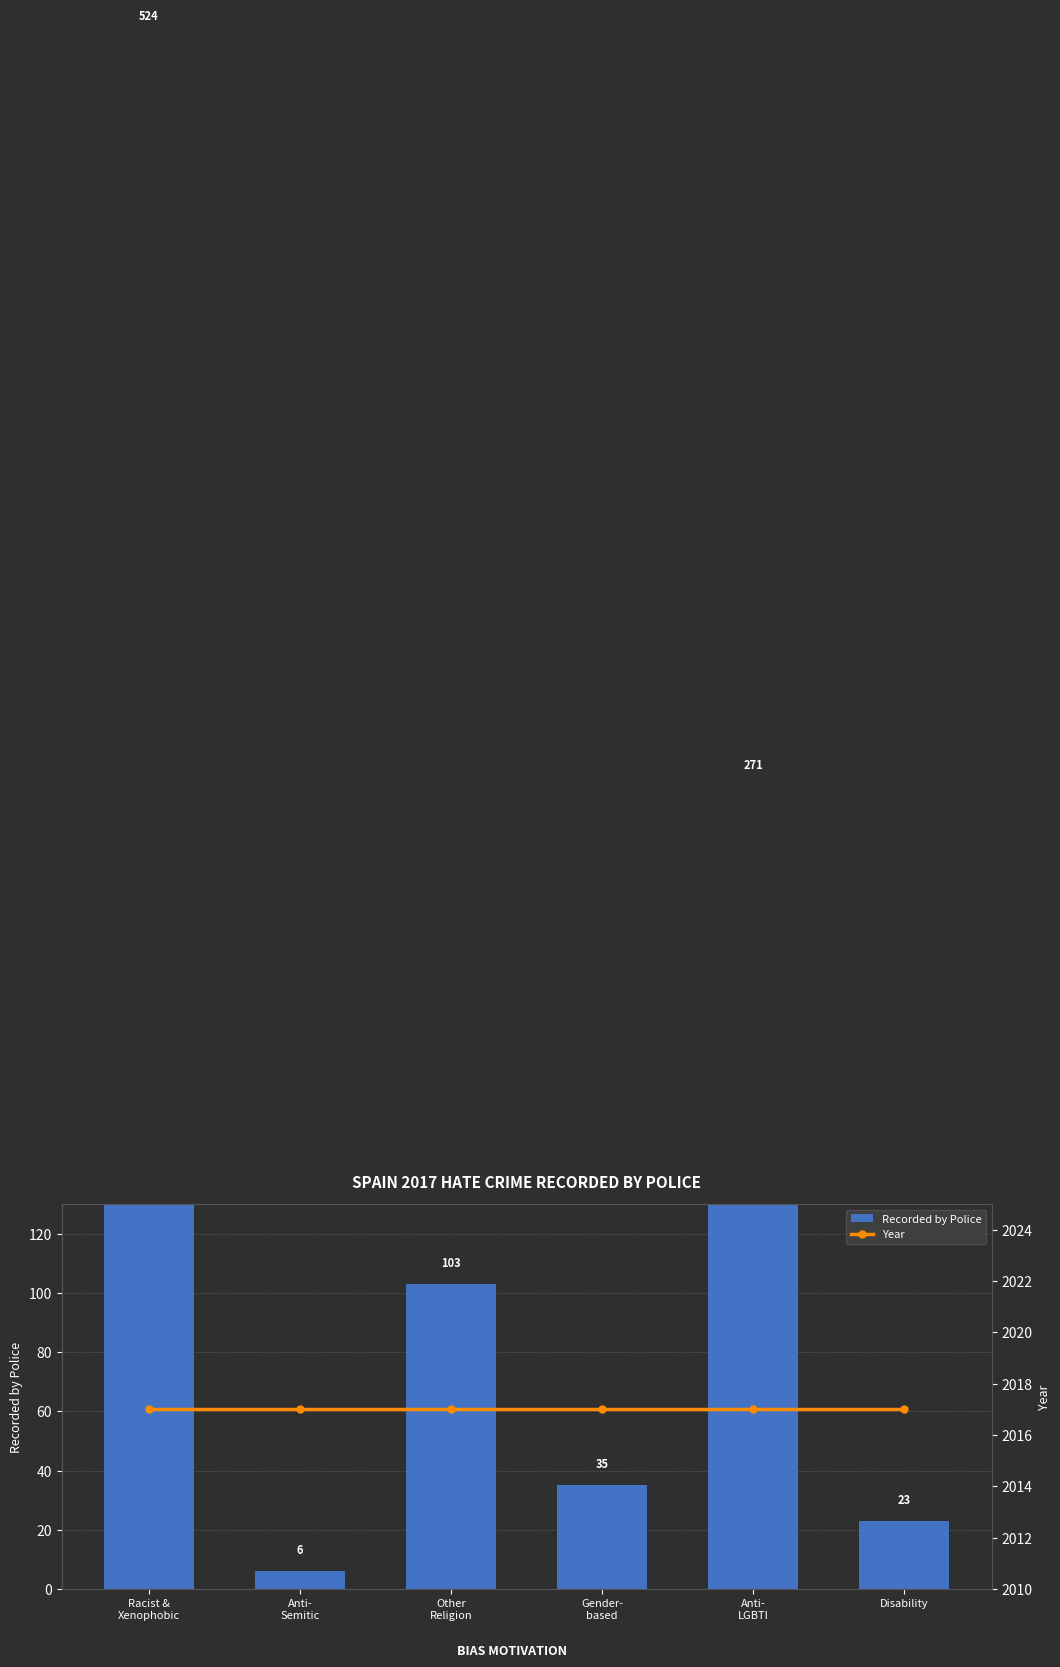

Between Racist &
Xenophobic and Other
Religion, which series saw the biggest shift?

Recorded by Police